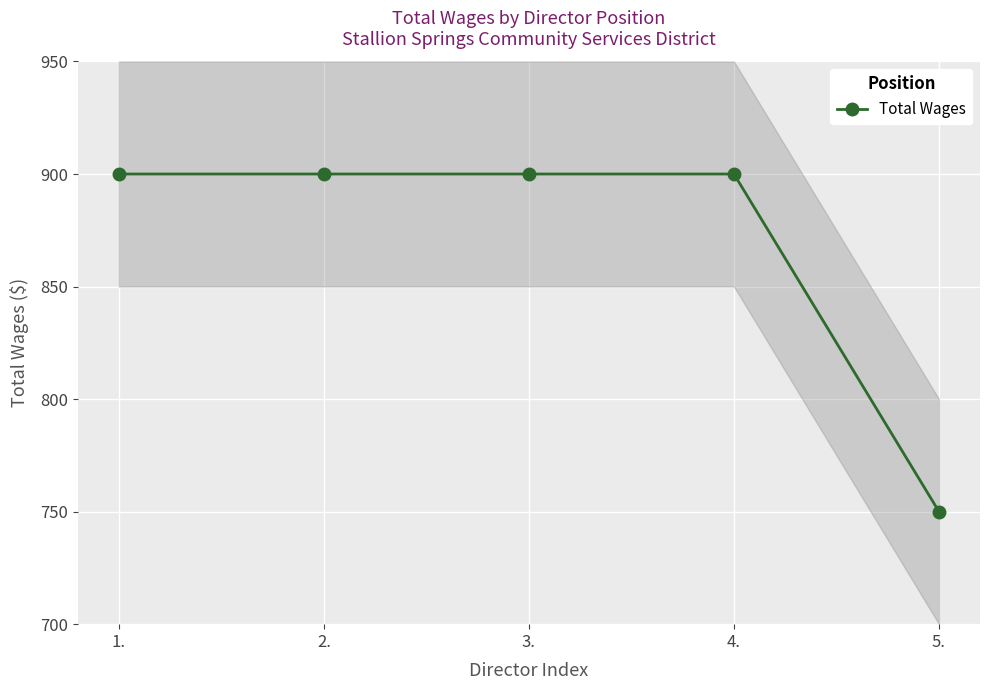

At which category does the chart reach its peak across all series?

1.